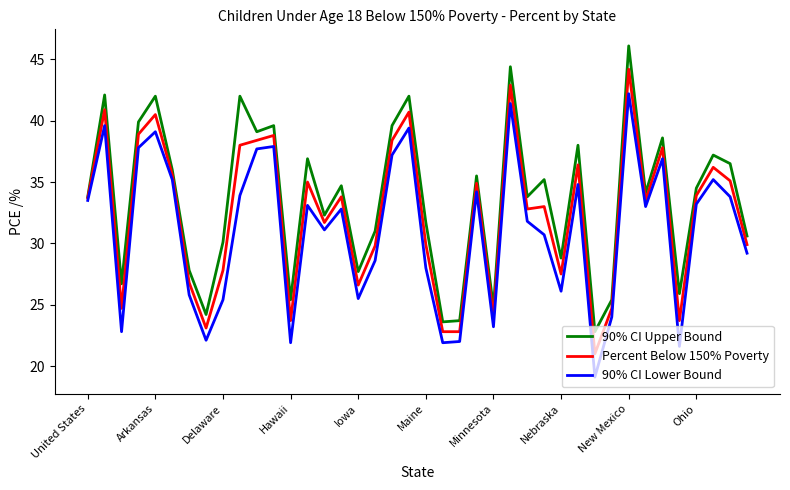

What is the greatest value displayed?

46.1